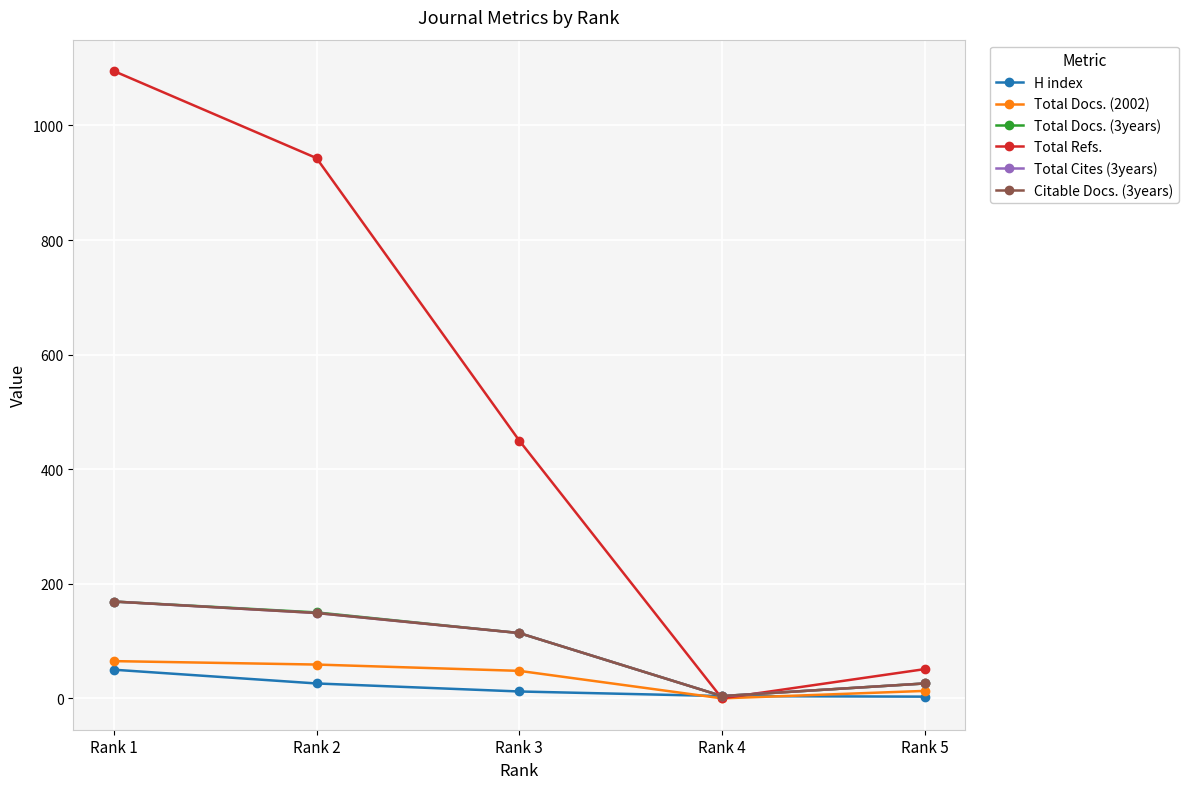

The H index series shows 26 at Rank 2. True or false?

True